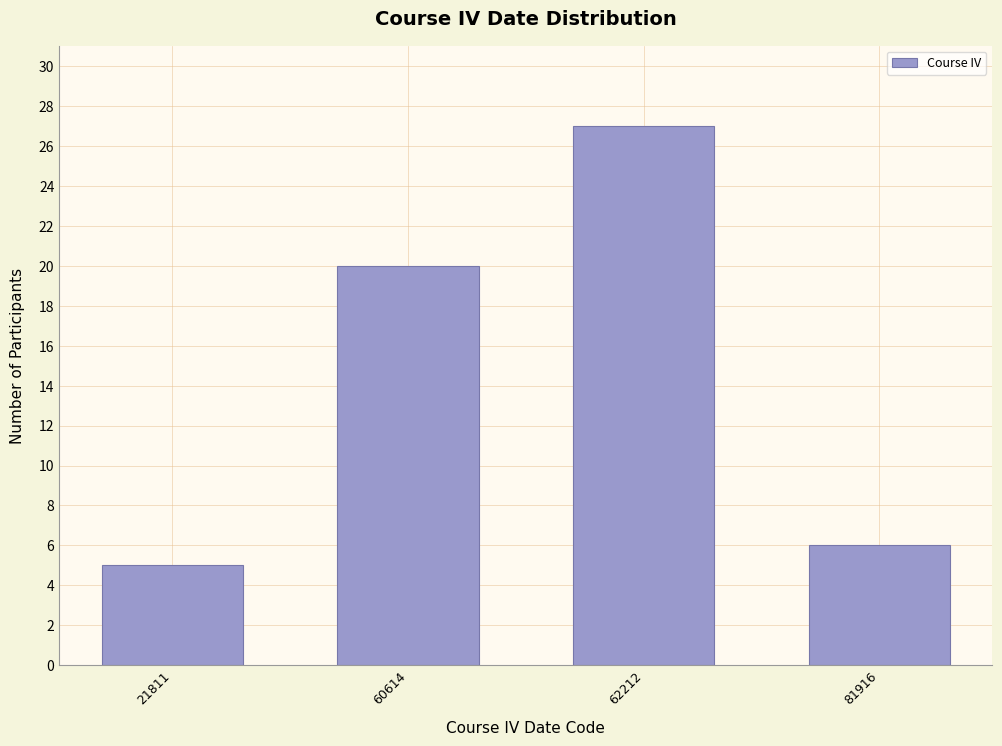

Reading left to right, transcribe all the data shown in this chart.

21811=5	60614=20	62212=27	81916=6